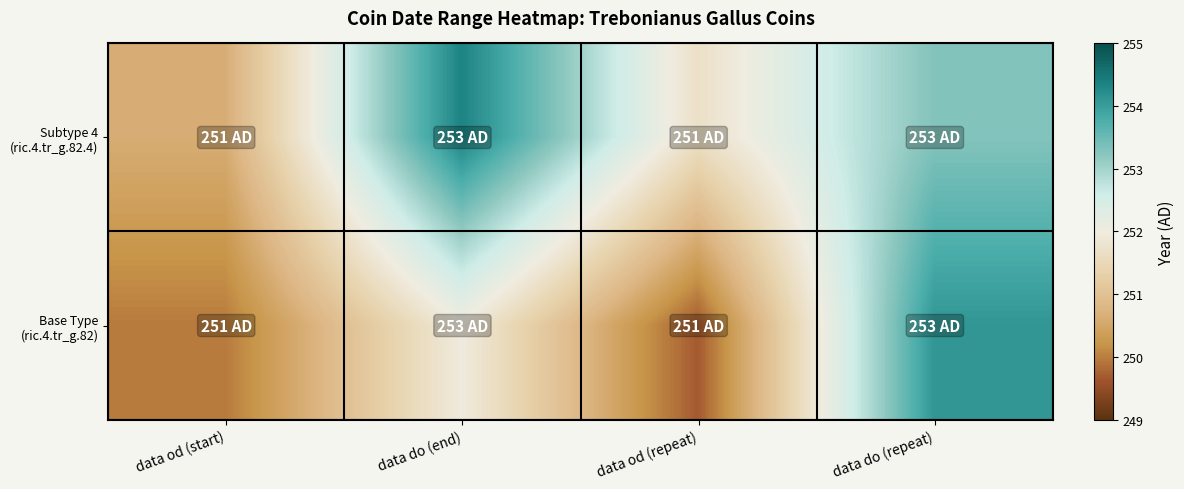

Rank the series by their maximum value, from highest to lowest.

Subtype 4 (ric.4.tr_g.82.4), Base Type (ric.4.tr_g.82)